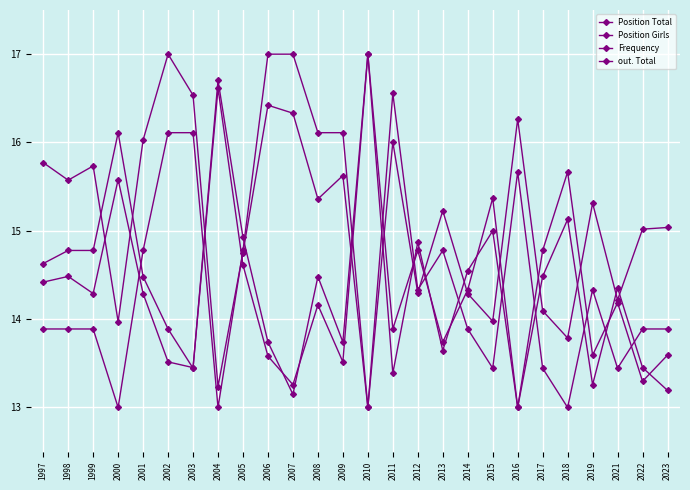

What is the total value across all series at 2018?

57.6